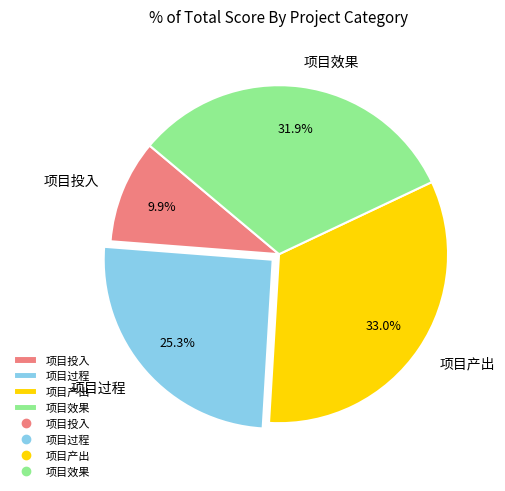

Rank the categories by value from highest to lowest.

项目产出, 项目效果, 项目过程, 项目投入